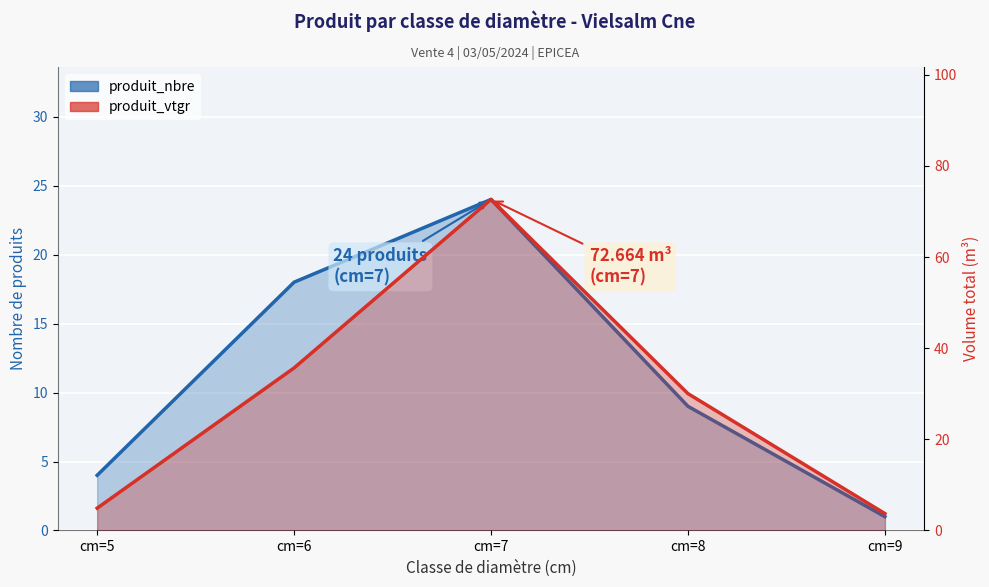

Reading left to right, transcribe all the data shown in this chart.

produit_nbre: cm=5=4.0	cm=6=18.0	cm=7=24.0	cm=8=9.0	cm=9=1.0
produit_vtgr: cm=5=4.9	cm=6=35.7	cm=7=72.7	cm=8=30.0	cm=9=3.7